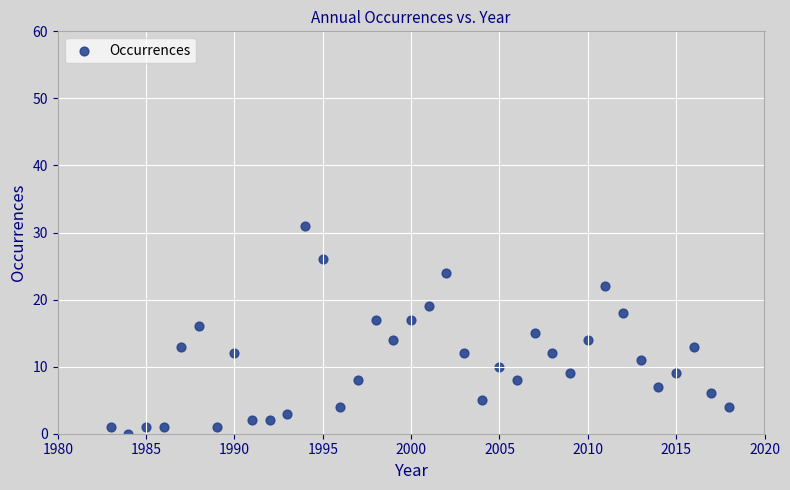

What is the range of X values (max minus min)?

35